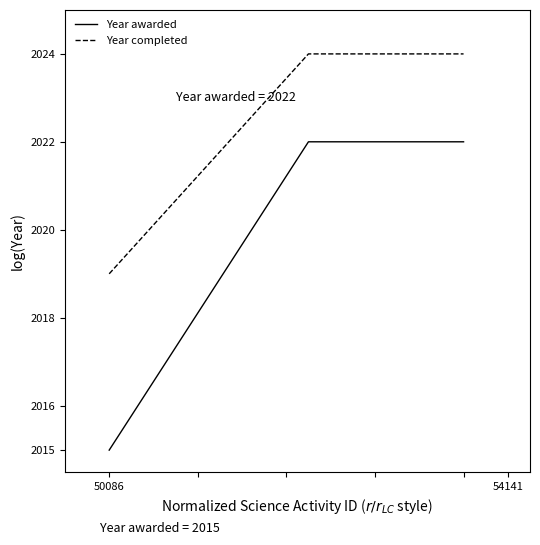

Does the chart display data point markers on the line(s)?

No